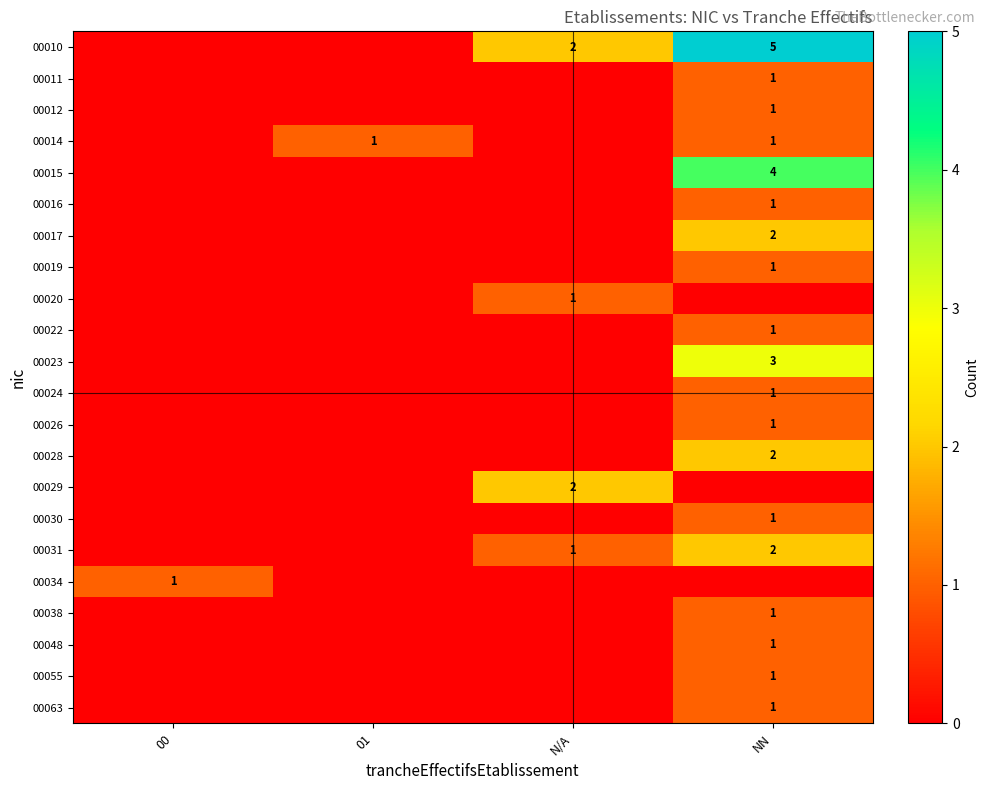

True or false: 00011 has a value of 0 at NN.

False